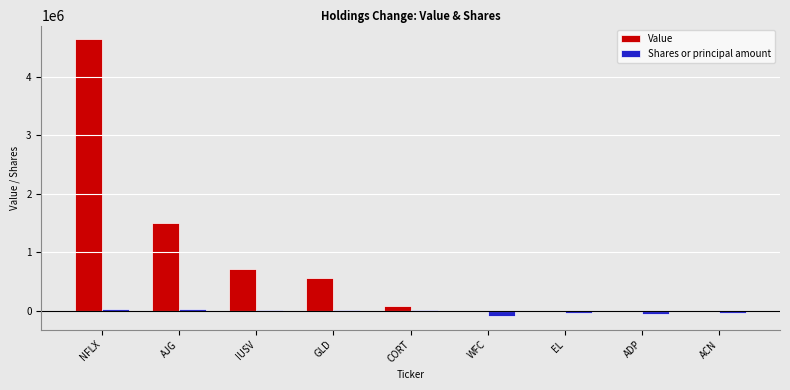

Where is Value nearest to the value 2318000?

AJG